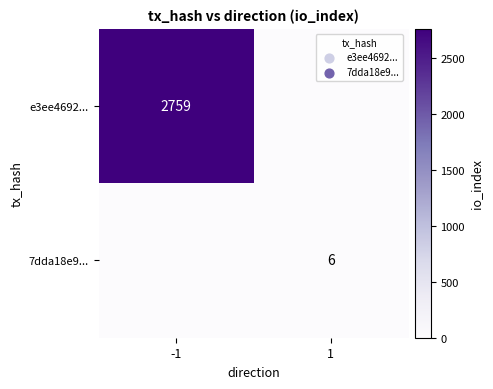

Is it true that e3ee4692... equals 1931 at -1?

False